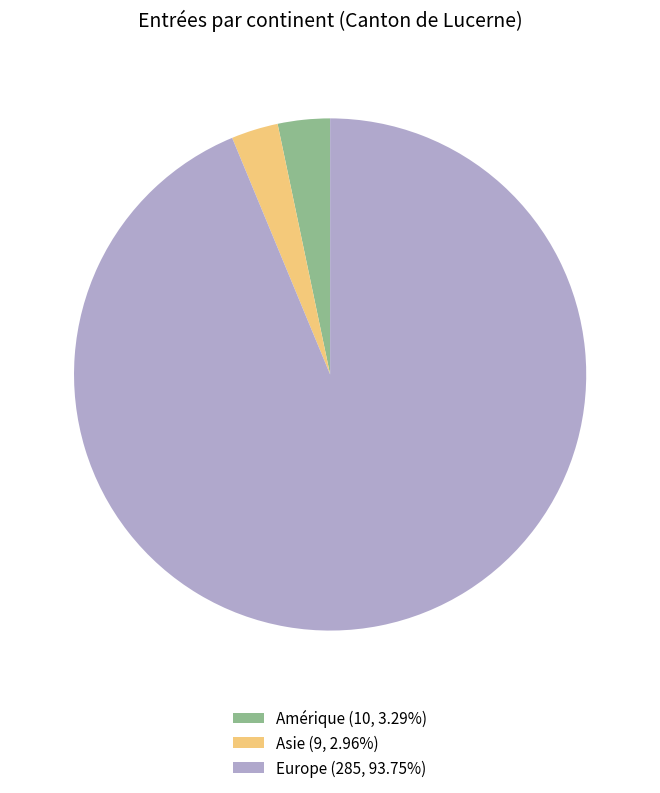

Approximately how many times larger is the value at Europe (285, 93.75%) compared to Asie (9, 2.96%)?

31.7